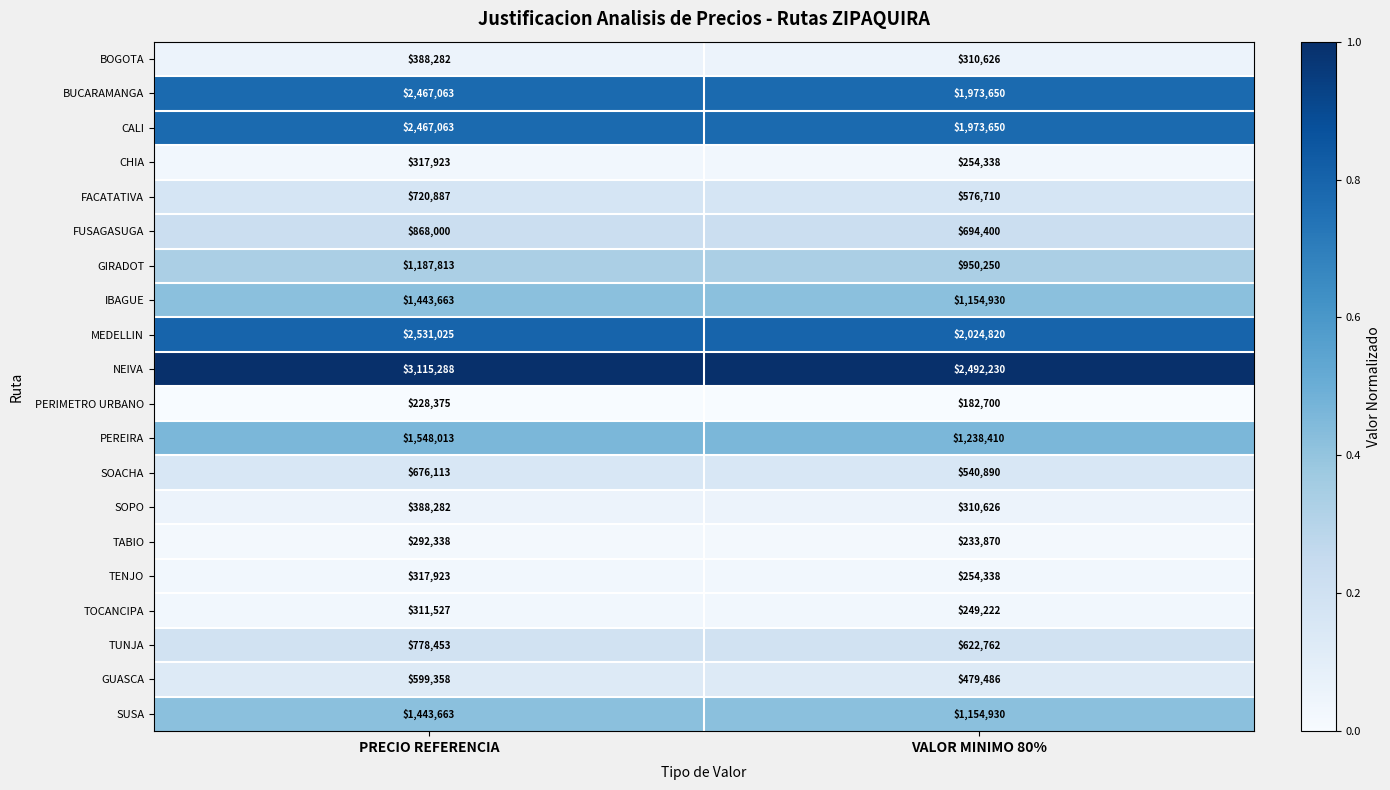

What is the sum of all FACATATIVA values?

1297597